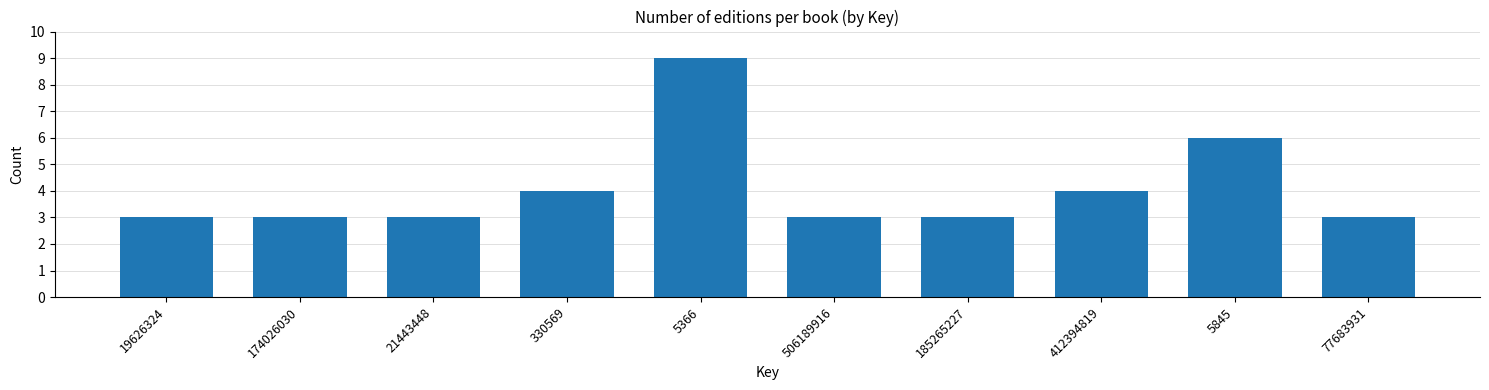

Reading left to right, list all the values displayed in this chart.

3	3	3	4	9	3	3	4	6	3